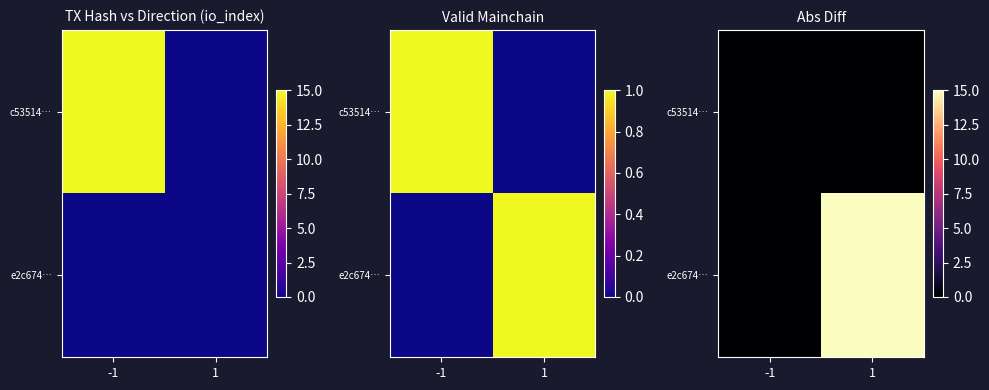

Which series has the largest total across all categories?

e2c674…